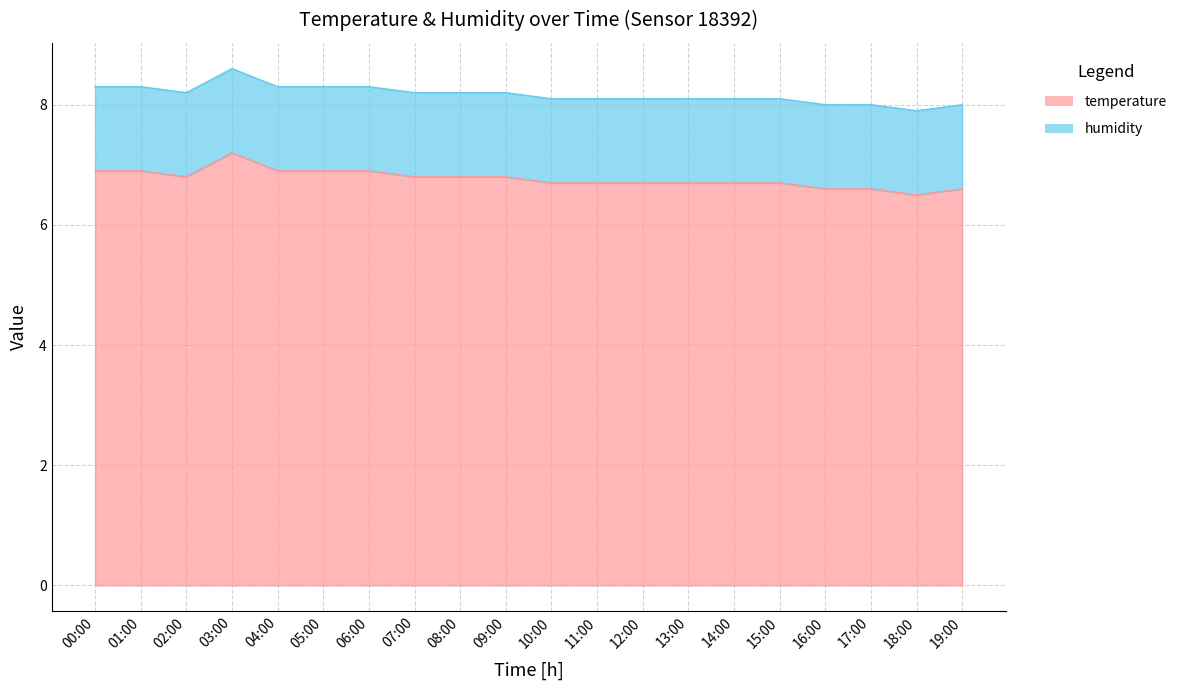

What is the ratio of the value at 17:00 to the value at 04:00?

1.0